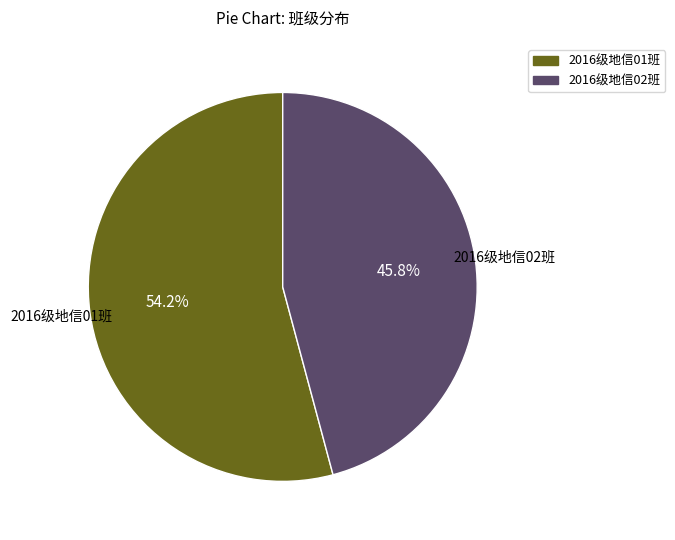

What is the ratio of the value at 2016级地信02班 to the value at 2016级地信01班?

0.8